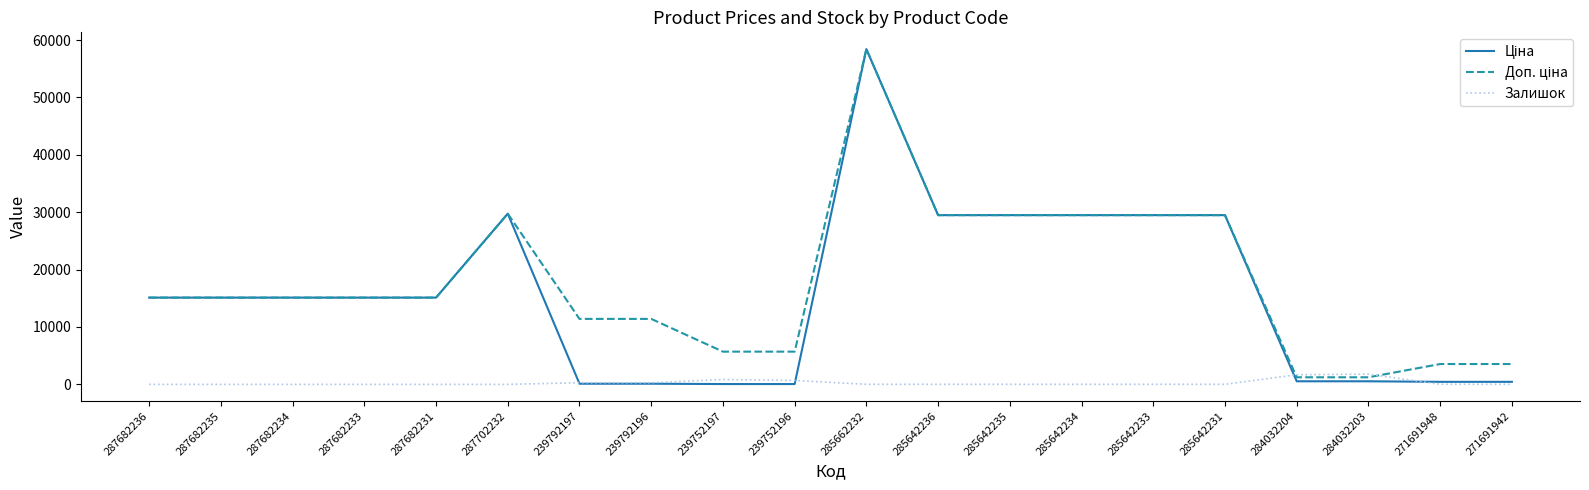

At which category is the sum across all series the highest?

285662232